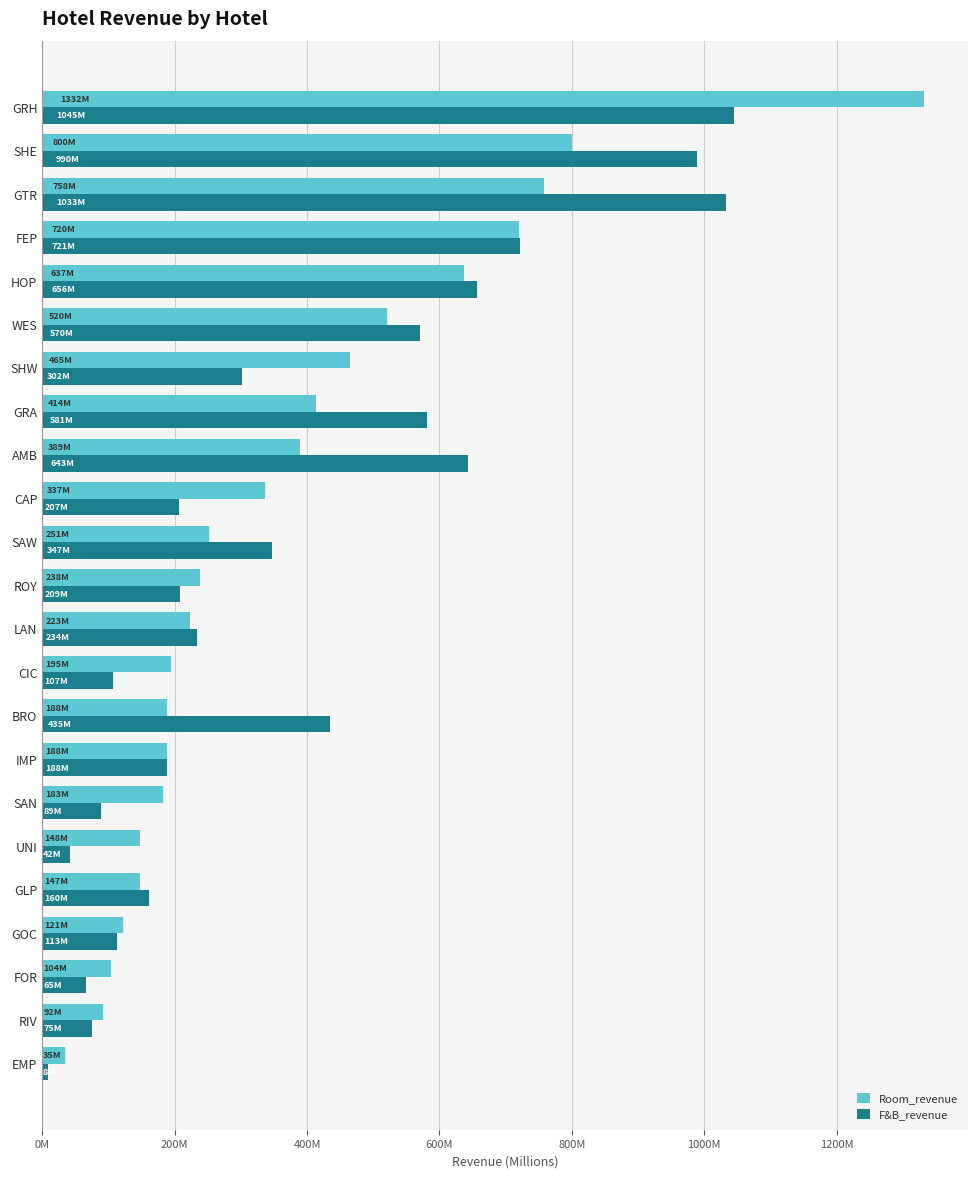

What are all the series names shown in the legend?

Room_revenue, F&B_revenue